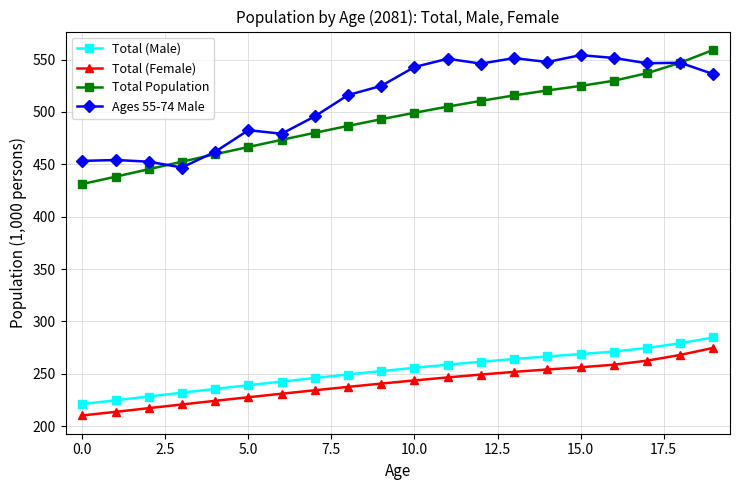

What is the lowest value of the Total (Male) series?

221.1